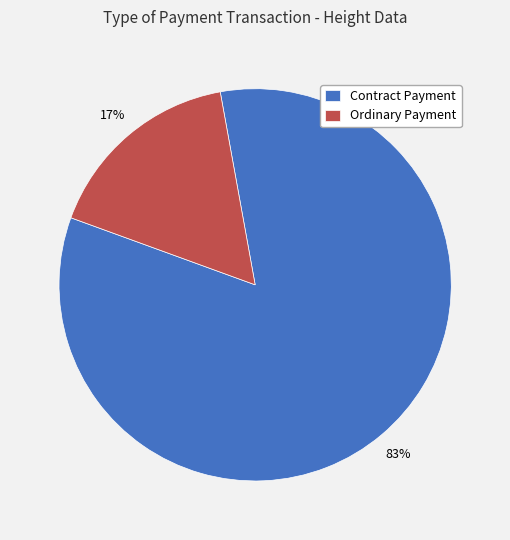

How many segments does this pie chart have?

2